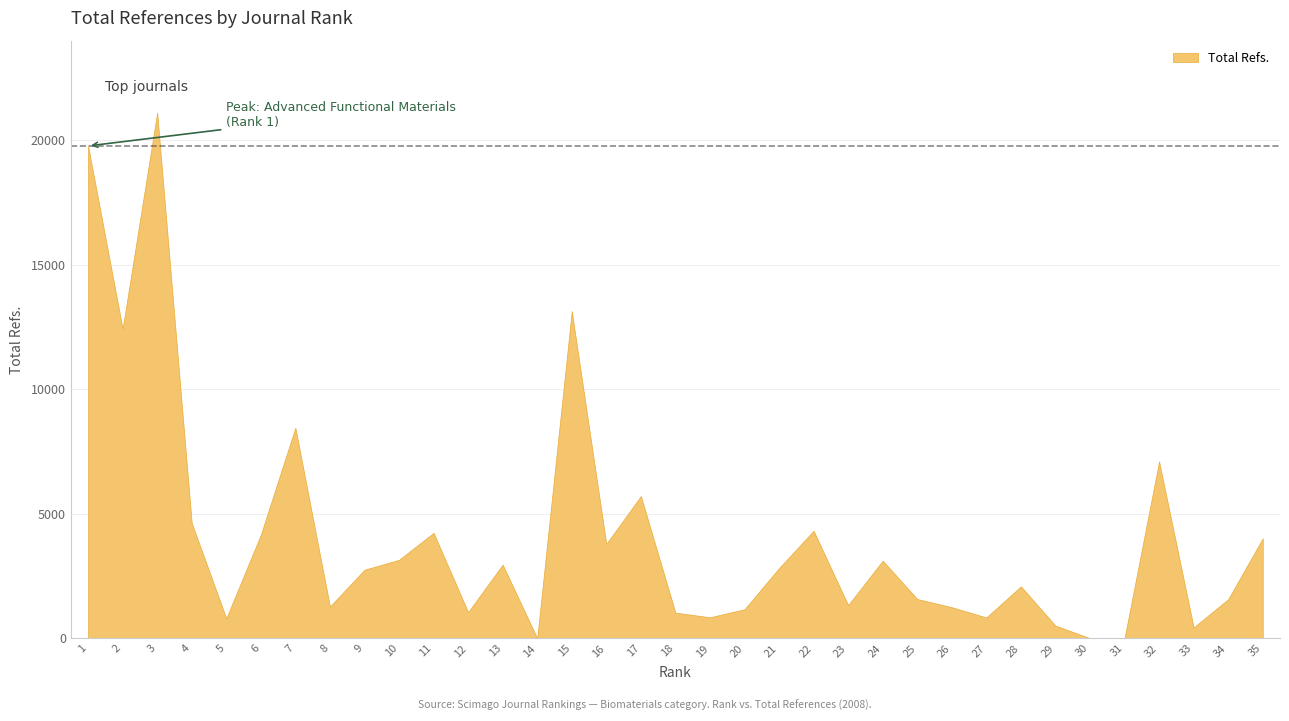

Is it true that the value at 33 is 598?

False